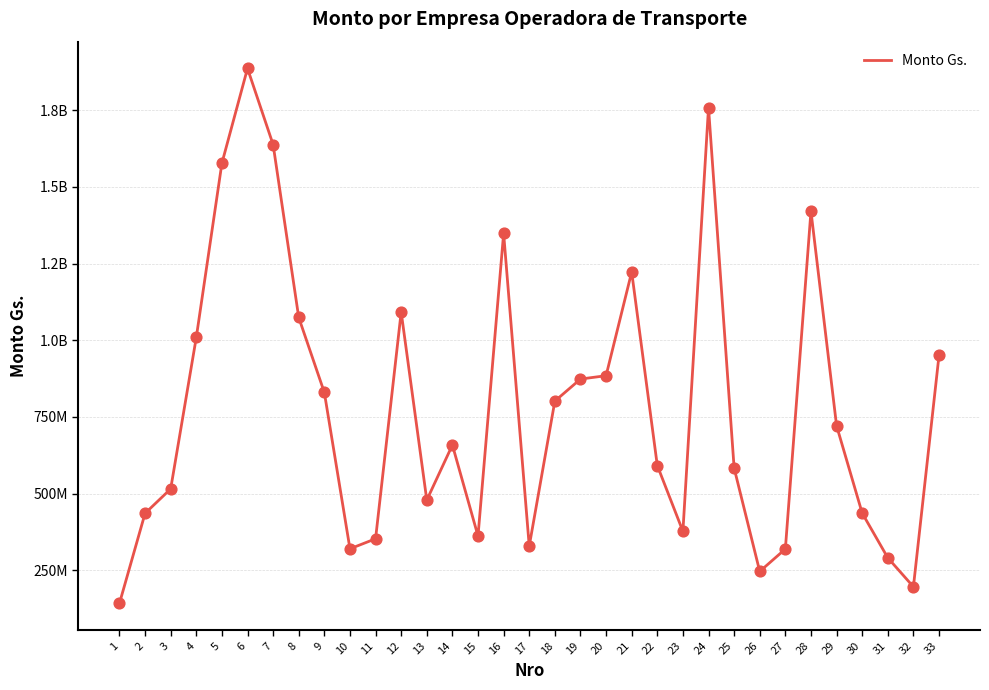

Between 16 and 23, which is larger?

16